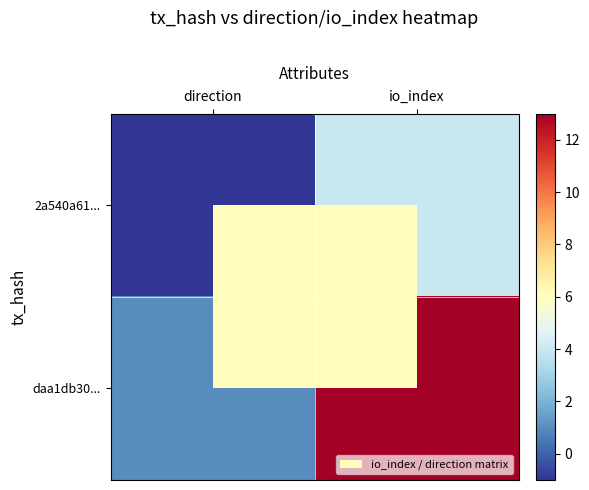

How many distinct data groups are displayed?

2